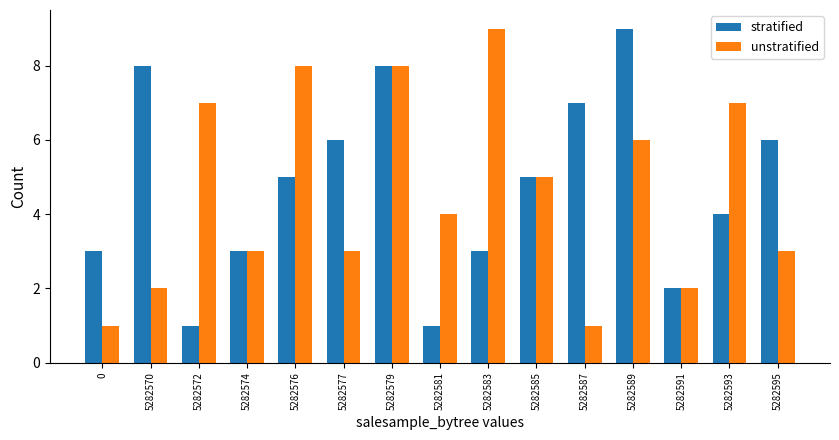

Which series has the largest total across all categories?

stratified